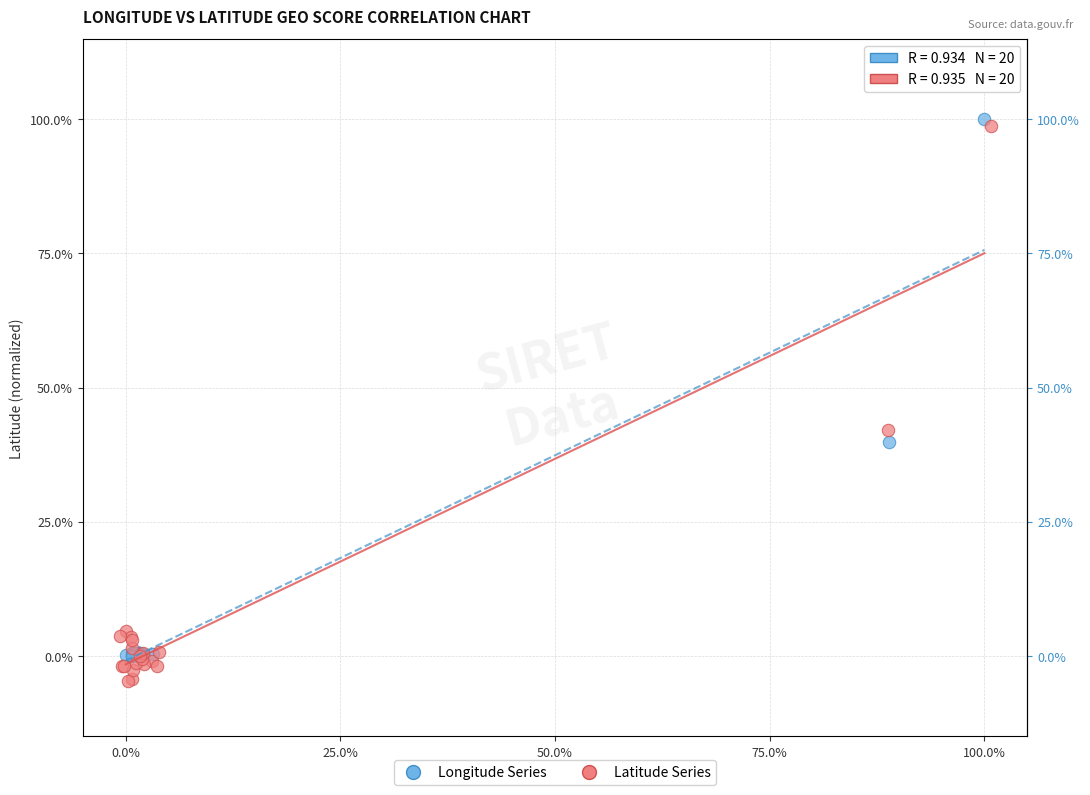

What are all the series names shown in the legend?

Longitude Series, Latitude Series